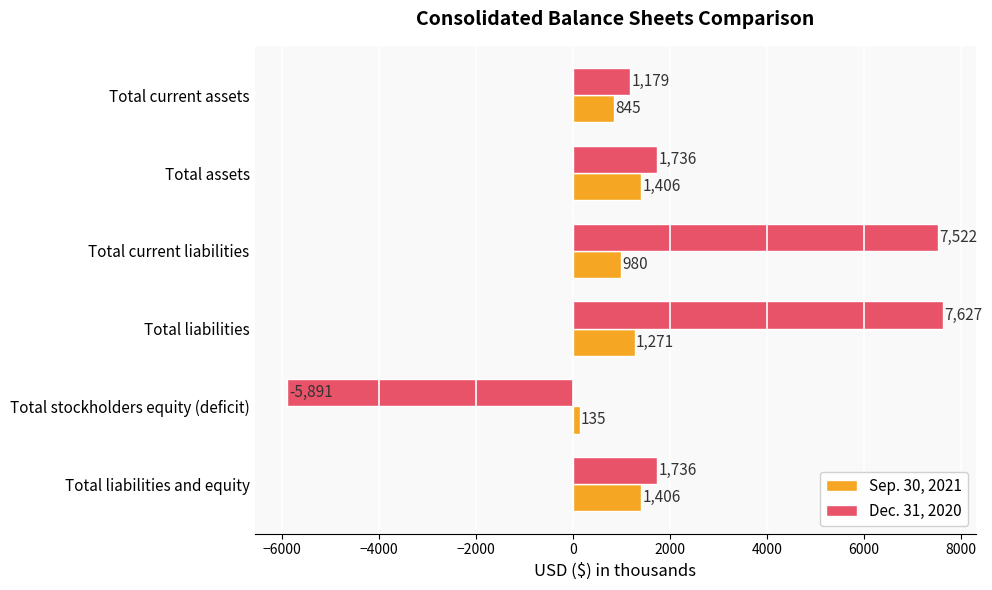

What is the spread (max minus min) of values at Total current liabilities?

6542